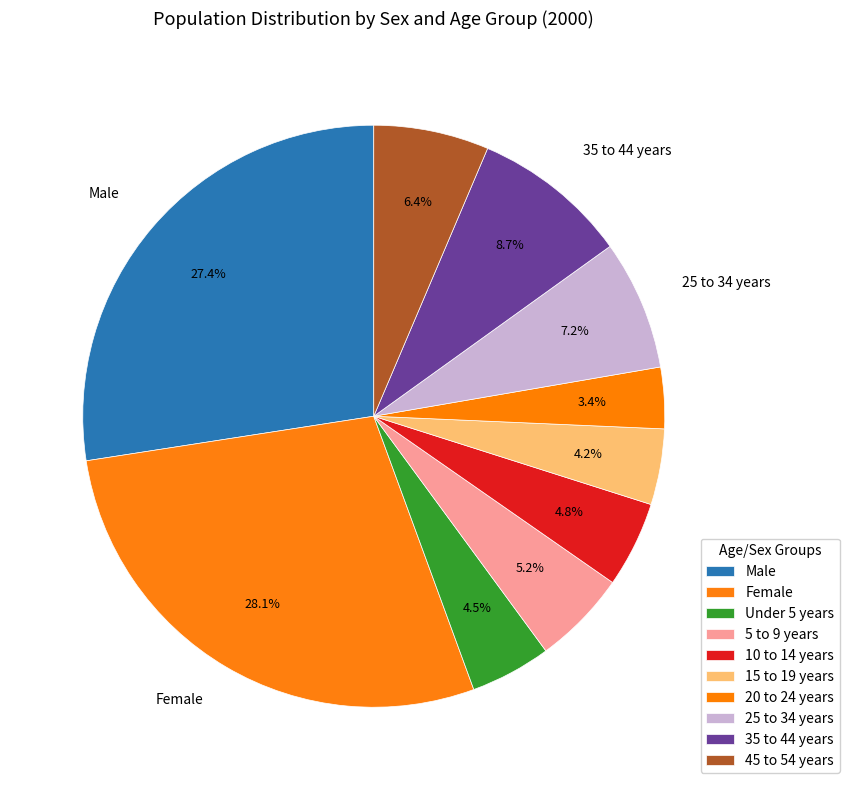

How many slices are in this pie chart?

10